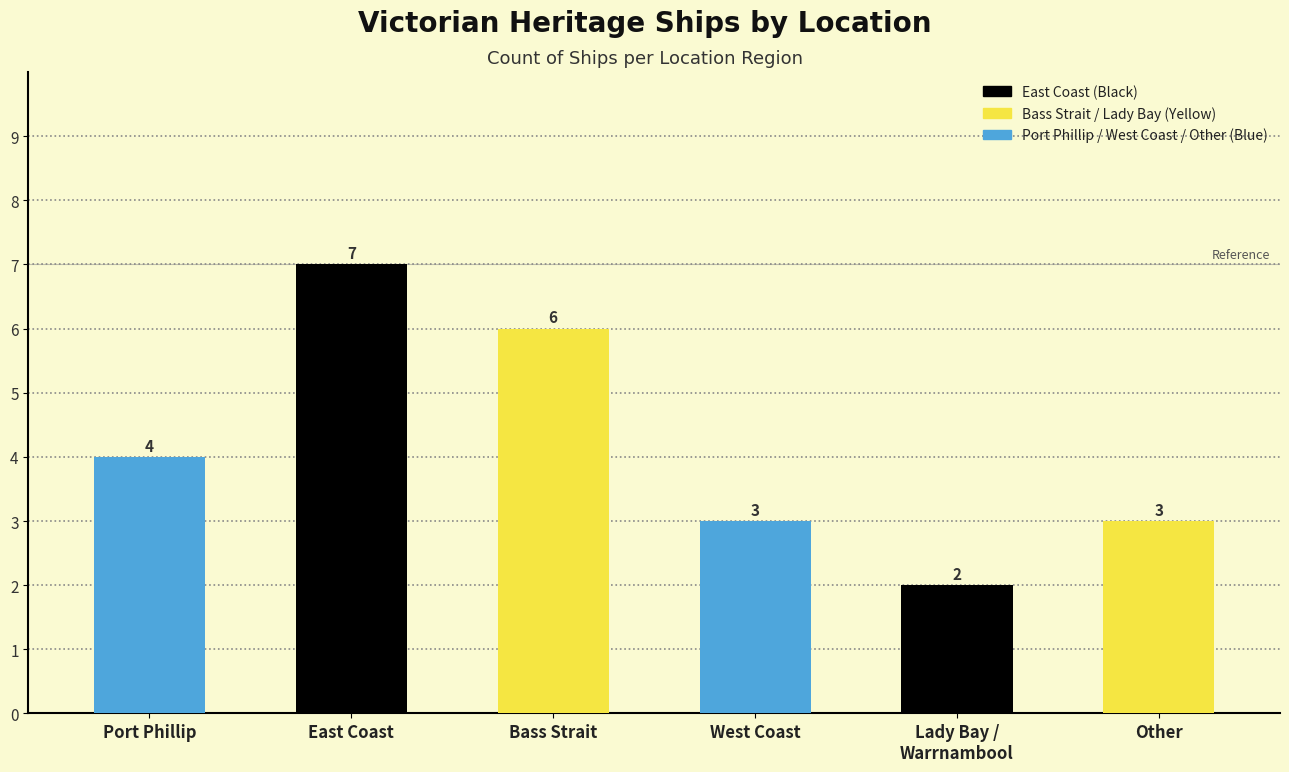

What value does the data have at East Coast?

7